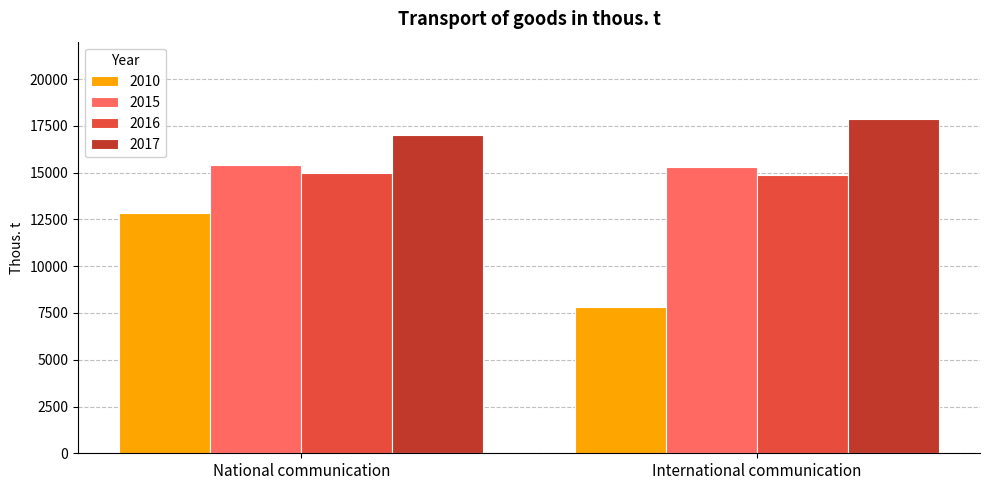

What is the spread (max minus min) of values at International communication?

10014.9